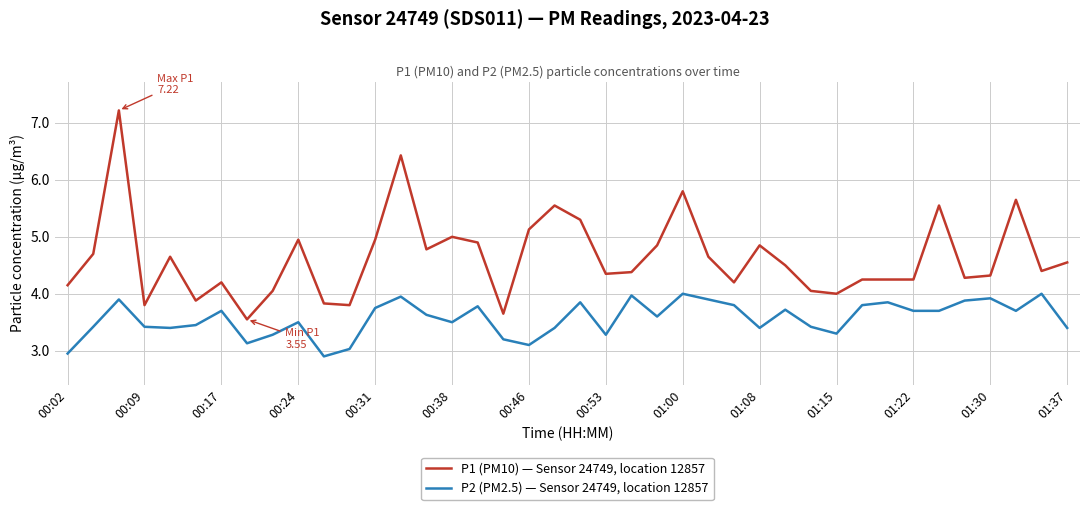

What is the sum of all P2 (PM2.5) — Sensor 24749, location 12857 values?

142.6